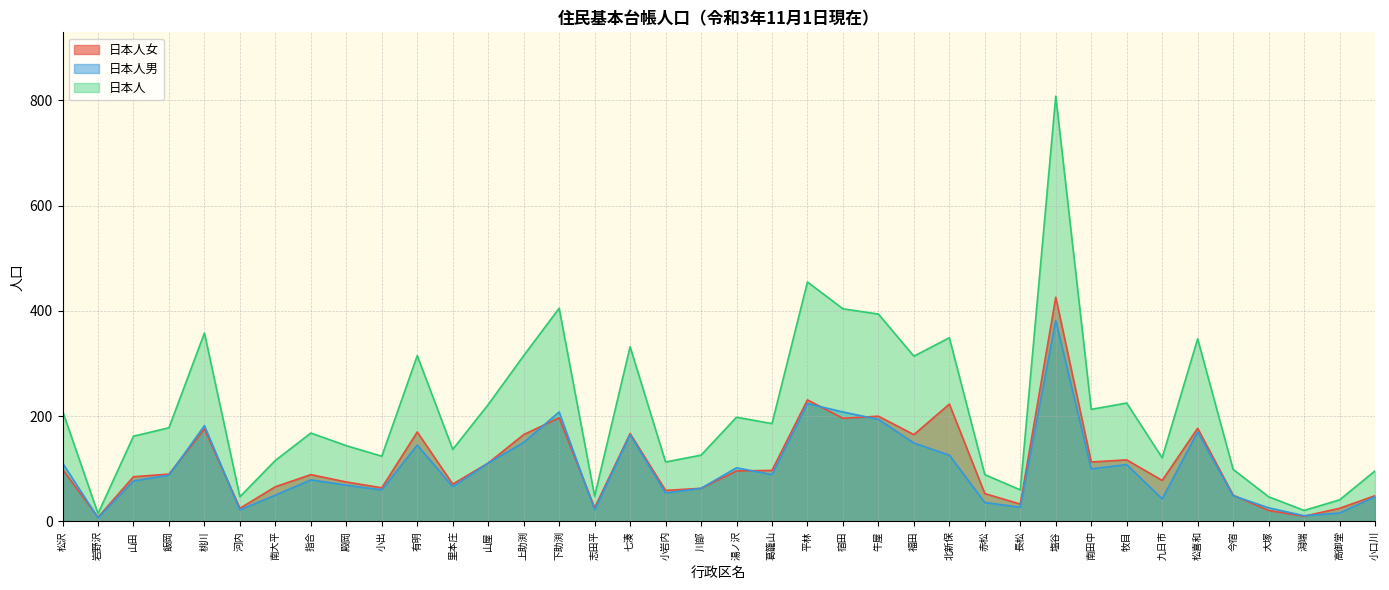

Which category has the lowest value in the 日本人女 series?

岩野沢